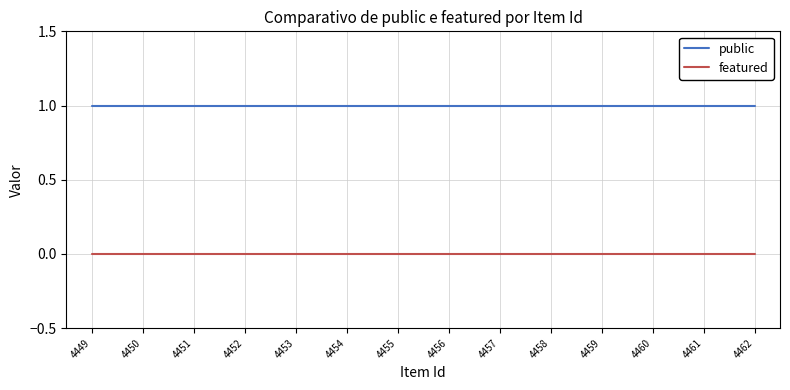

True or false: public has a value of 1 at 4461.

True